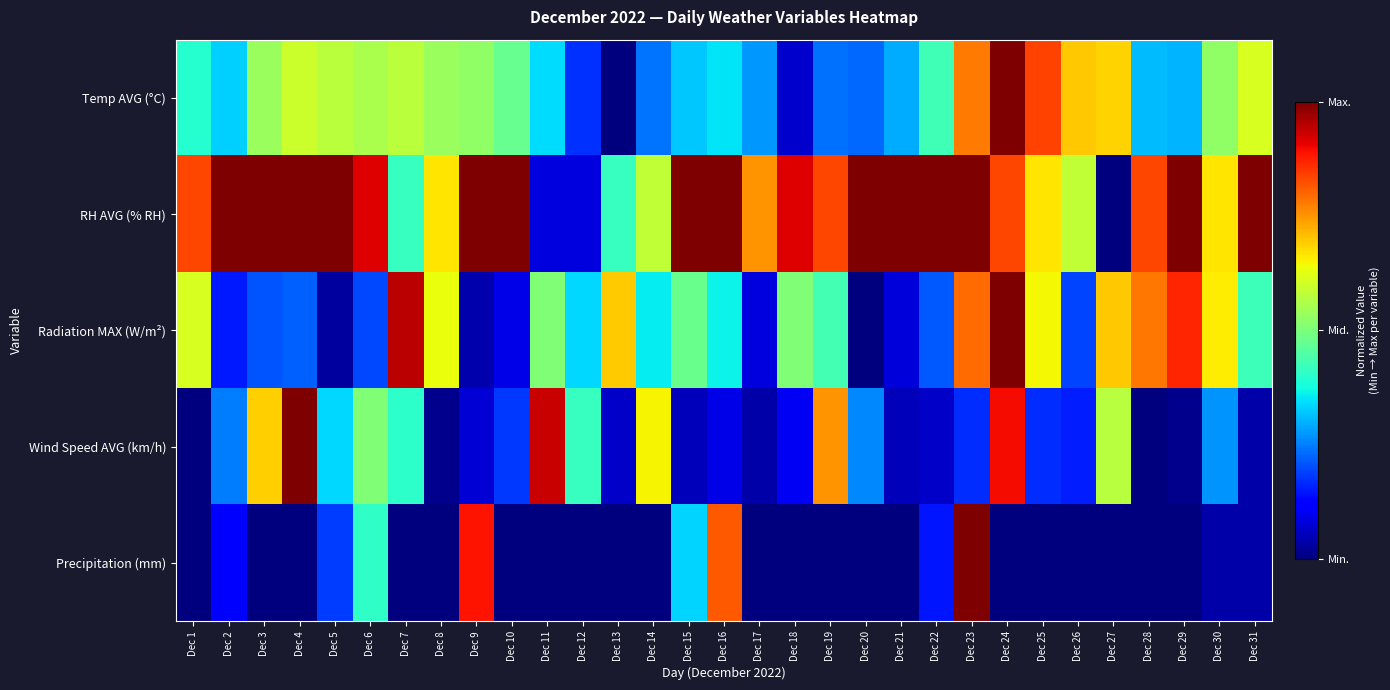

What is the total value across all series at Dec 2?

1.8